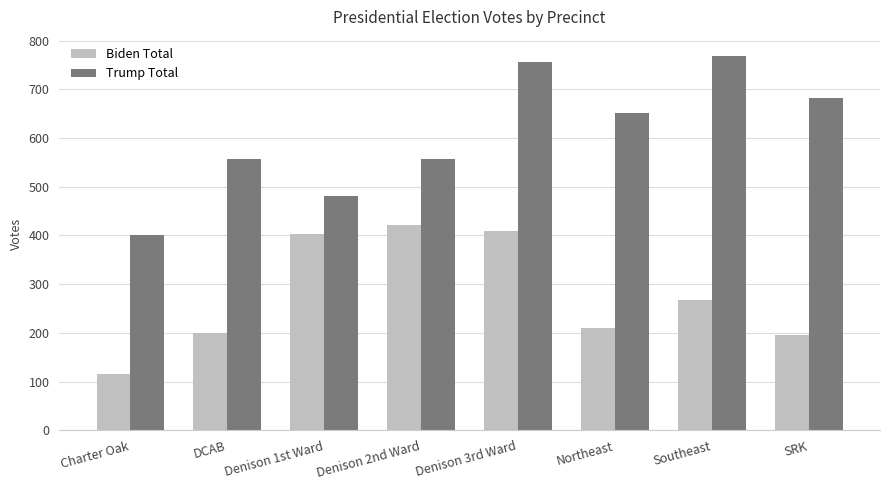

What is the difference between the highest and lowest values at Denison 1st Ward?

77